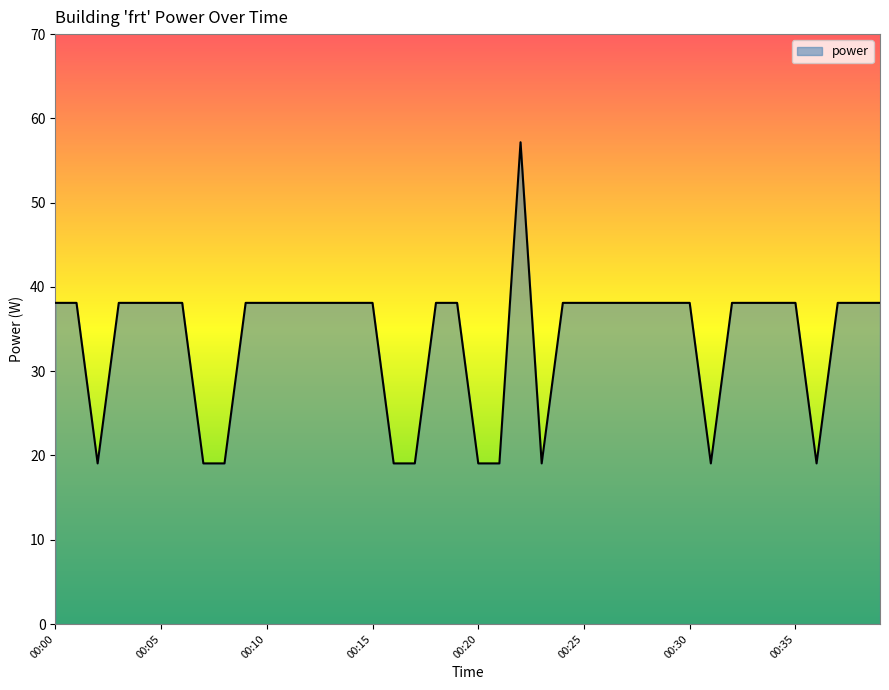

What is the minimum value shown in the chart?

19.1